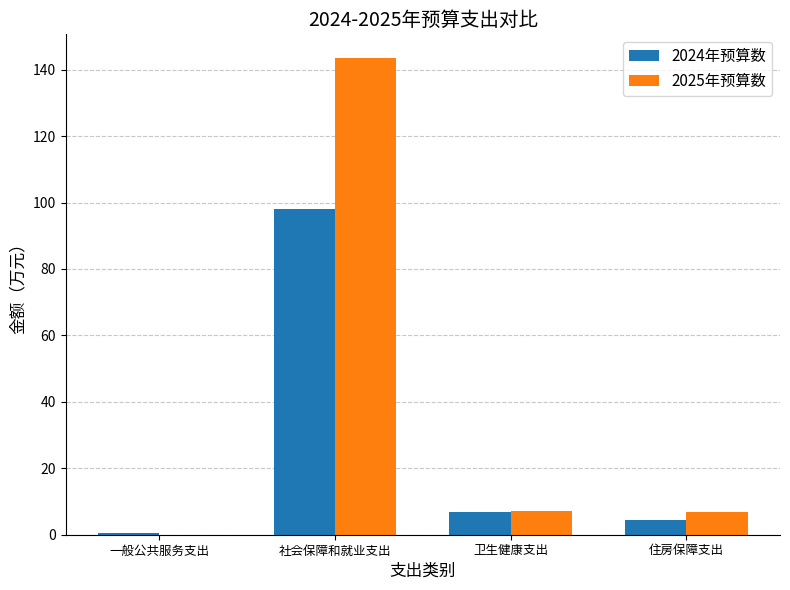

The value of 2024年预算数 at 社会保障和就业支出 is 98.0. True or false?

True